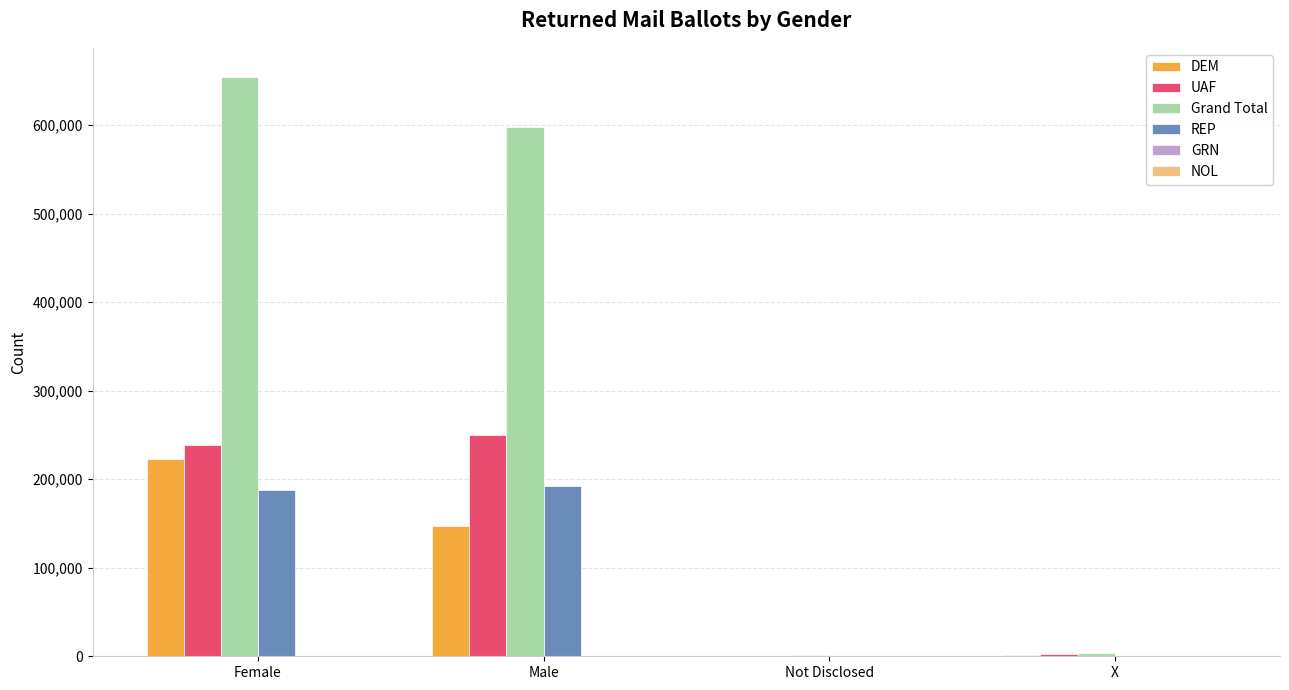

Which label corresponds to the largest value in the chart?

Female